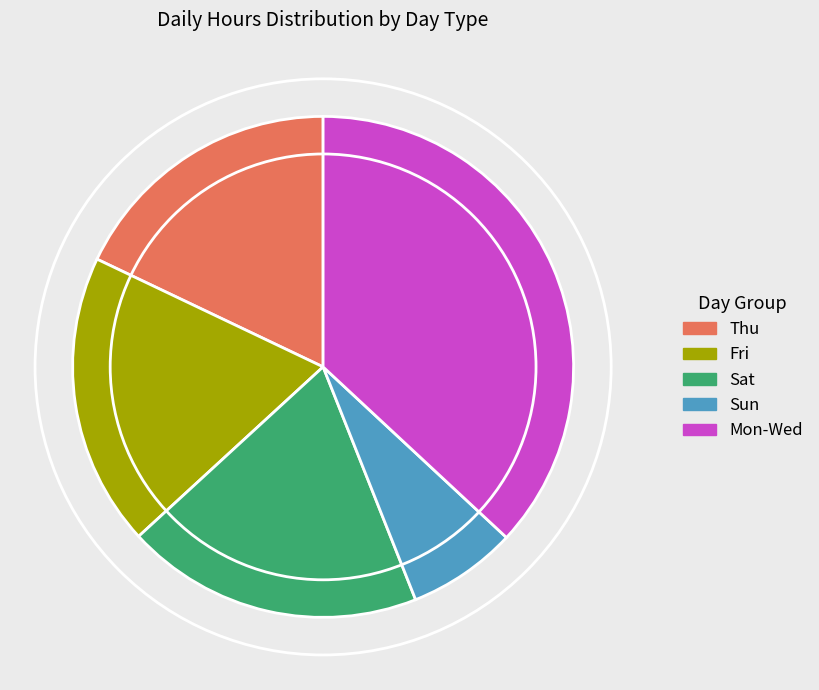

What is the ratio of the value at Mon-Wed to the value at Sun?

5.2